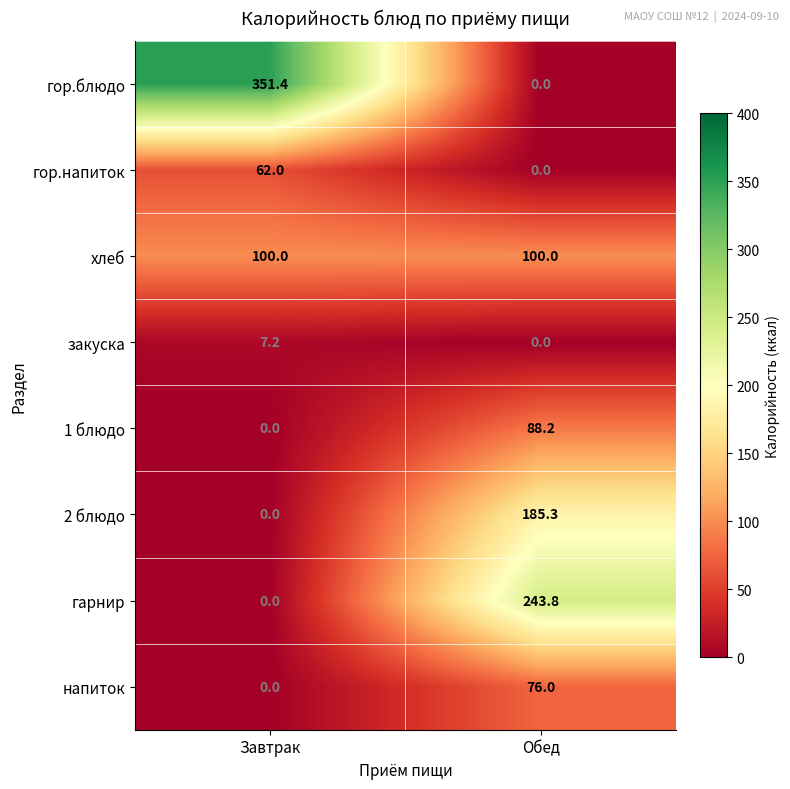

Between Завтрак and Обед, which series saw the biggest shift?

гор.блюдо